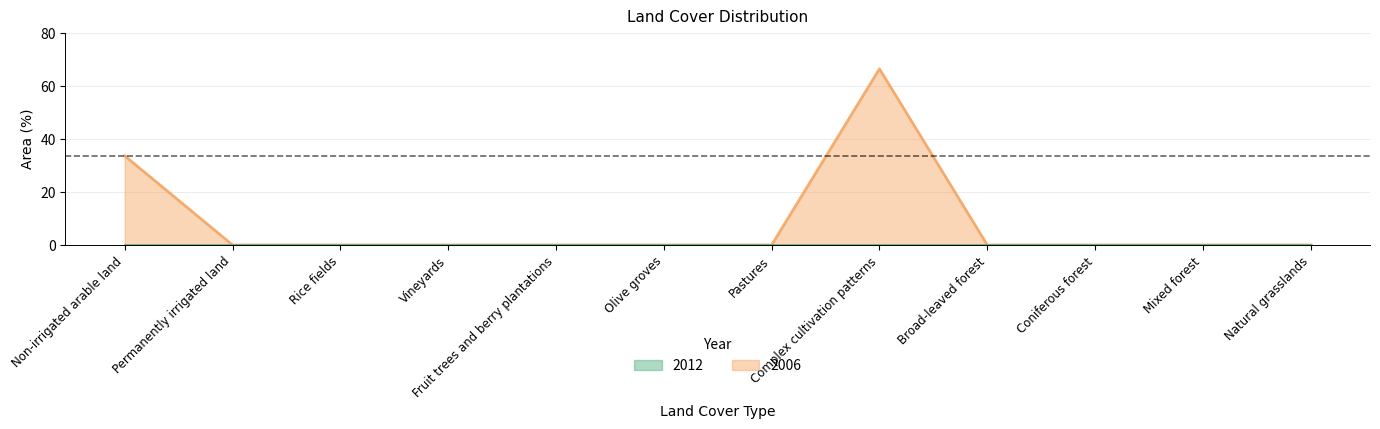

What is the difference between the maximum and minimum values?

66.4